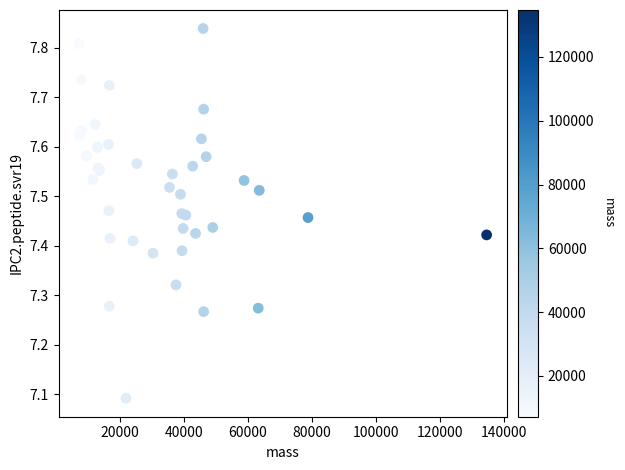

What Y value in the scatter plot is closest to 7?

7.1